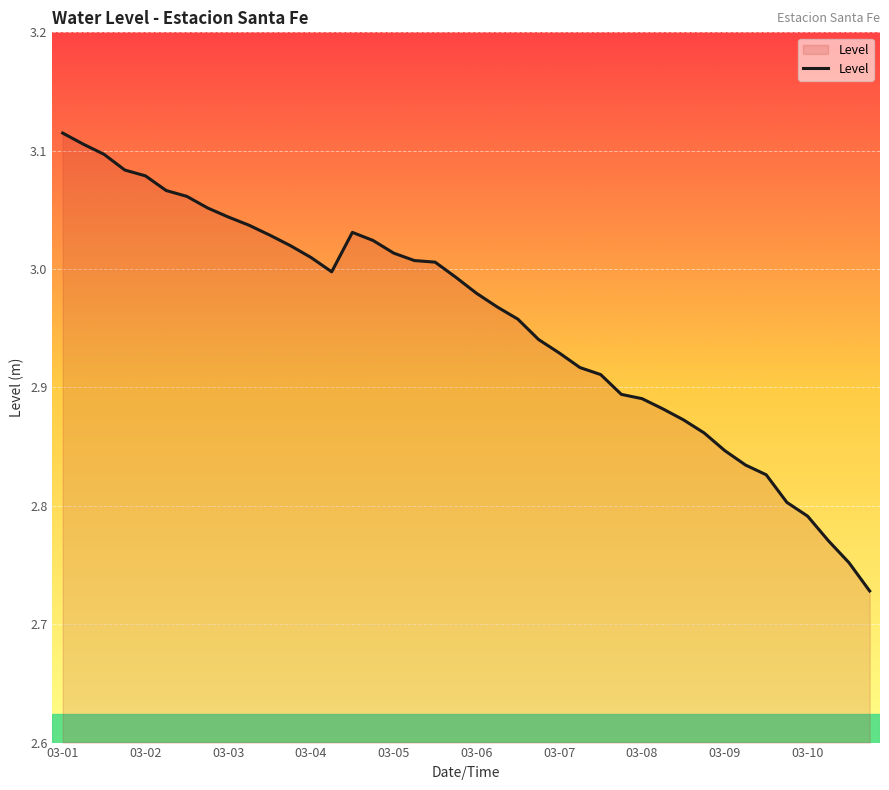

What is the difference between the maximum and minimum values?

0.4